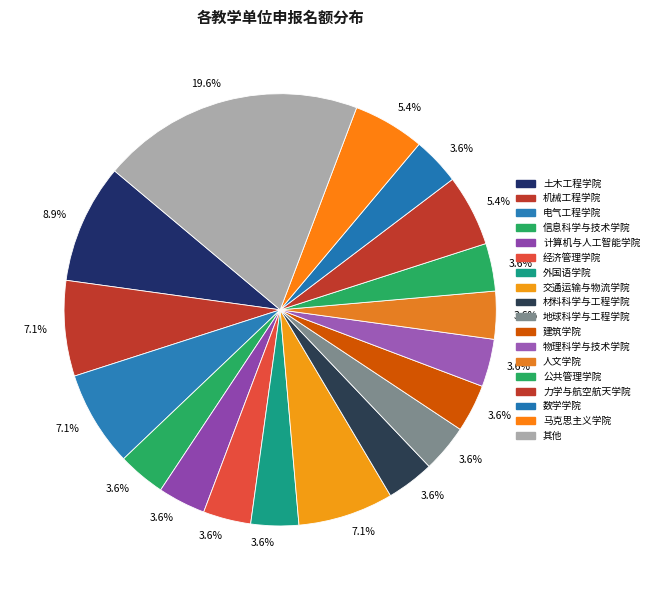

How many segments does this pie chart have?

18